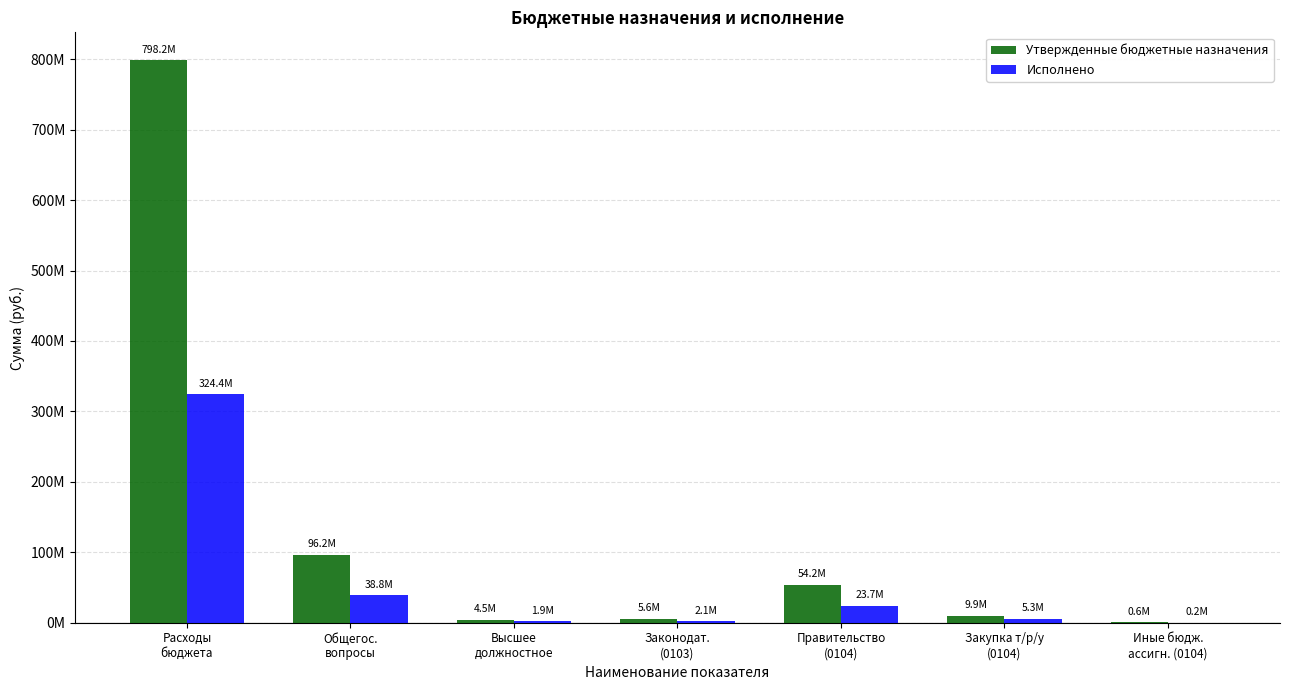

Does the chart contain stacked bars?

No